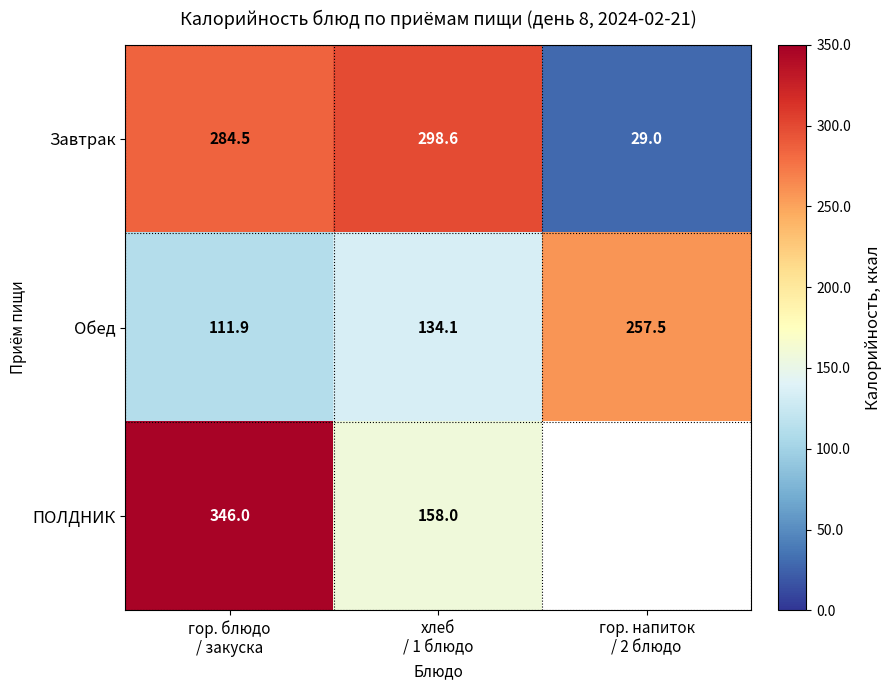

Which has a higher value, гор. напиток
/ 2 блюдо or гор. блюдо
/ закуска?

гор. блюдо
/ закуска